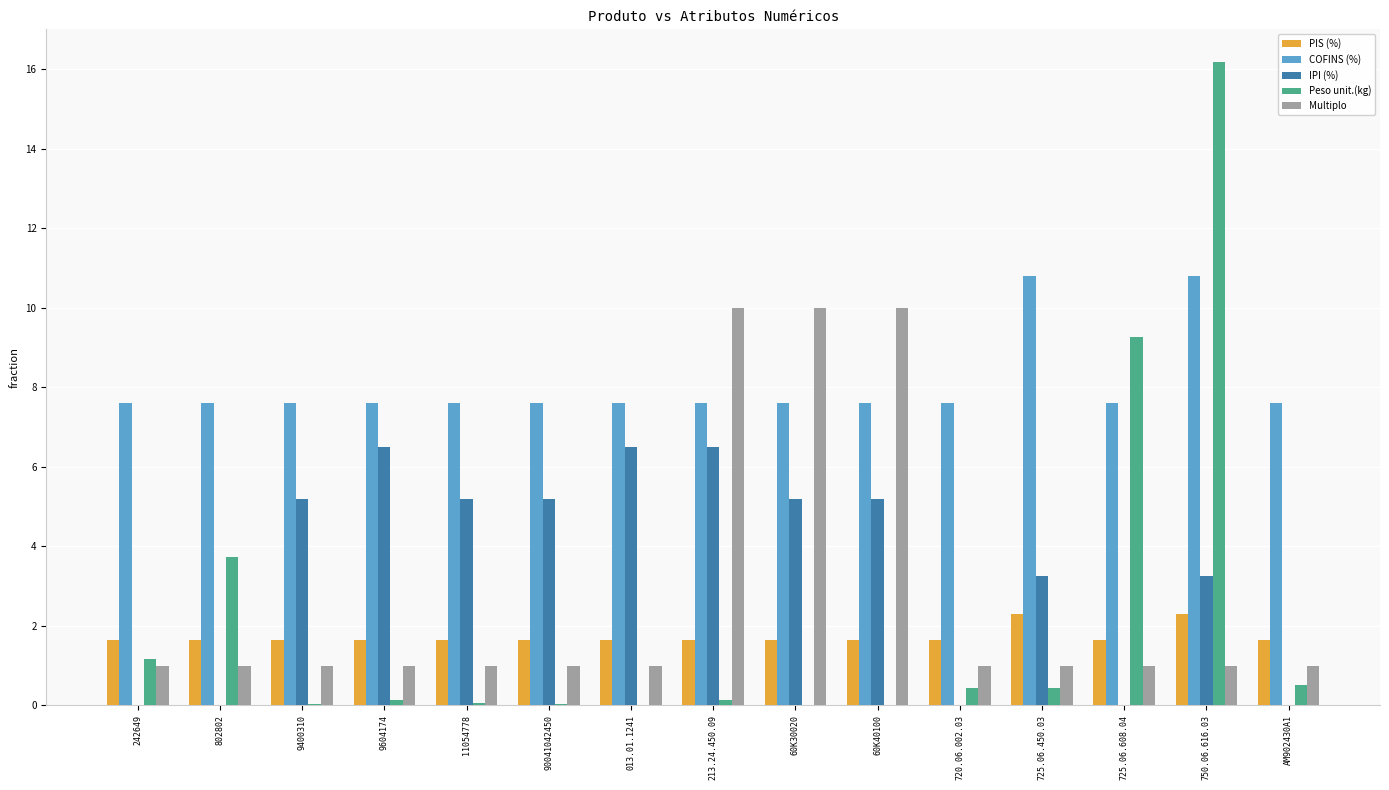

How many groups of bars are there?

15